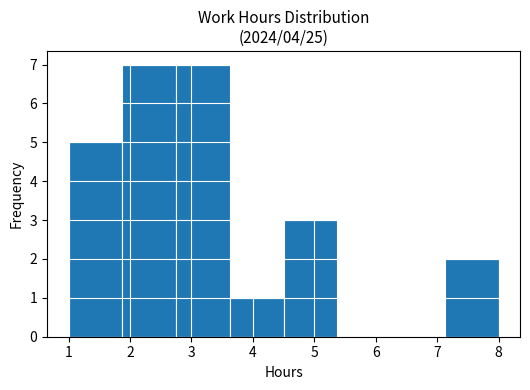

What is the height of the bar covering 4.5 to 5.4 on the x-axis? Neither the bar edges nor the heights are printed on the chart, so give them approximately, as read against the axes.

3